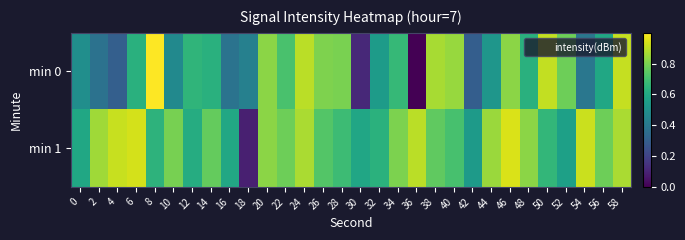

Reading right to left, list all the values displayed in this chart.

min 0: 58=0.9	56=0.6	54=0.4	52=0.8	50=0.9	48=0.6	46=0.8	44=0.5	42=0.3	40=0.8	38=0.9	36=0.0	34=0.7	32=0.5	30=0.1	28=0.8	26=0.8	24=0.9	22=0.7	20=0.8	18=0.4	16=0.4	14=0.6	12=0.7	10=0.5	8=1.0	6=0.6	4=0.3	2=0.4	0=0.5
min 1: 58=0.9	56=0.8	54=0.9	52=0.6	50=0.7	48=0.8	46=0.9	44=0.8	42=0.5	40=0.7	38=0.8	36=0.9	34=0.8	32=0.6	30=0.6	28=0.7	26=0.7	24=0.9	22=0.8	20=0.8	18=0.1	16=0.6	14=0.8	12=0.6	10=0.8	8=0.6	6=0.9	4=0.9	2=0.9	0=0.6